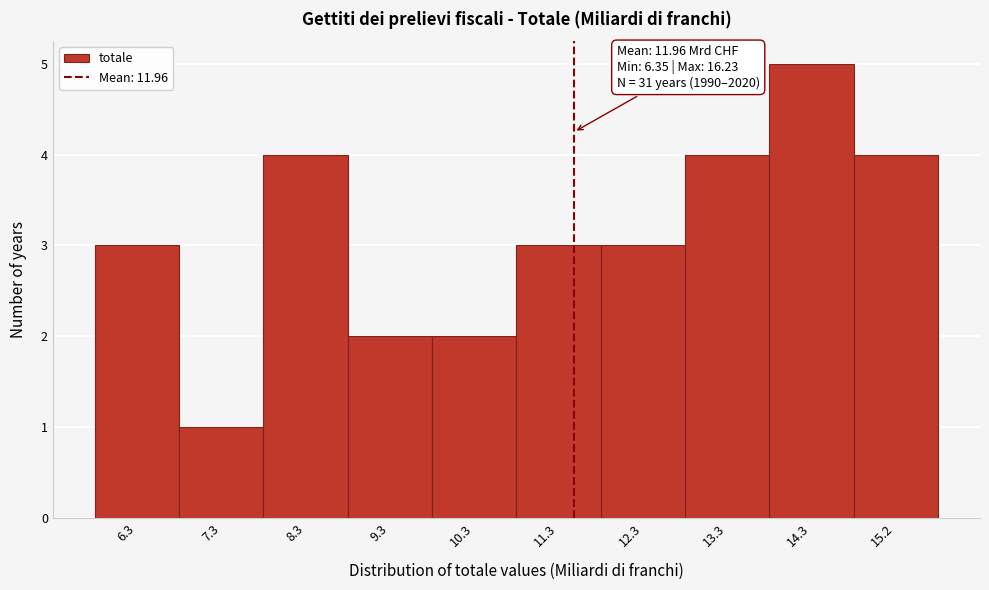

Reading right to left, extract all data points from this chart.

4	5	4	3	3	2	2	4	1	3